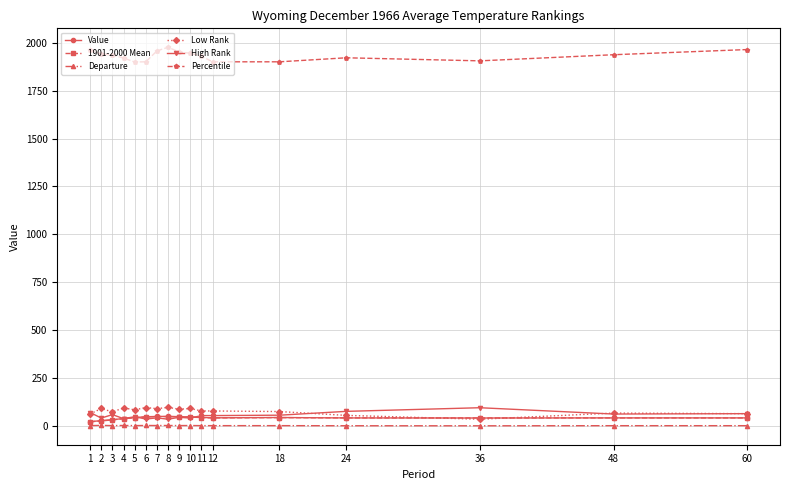

Is this an area chart (filled region under the line)?

No